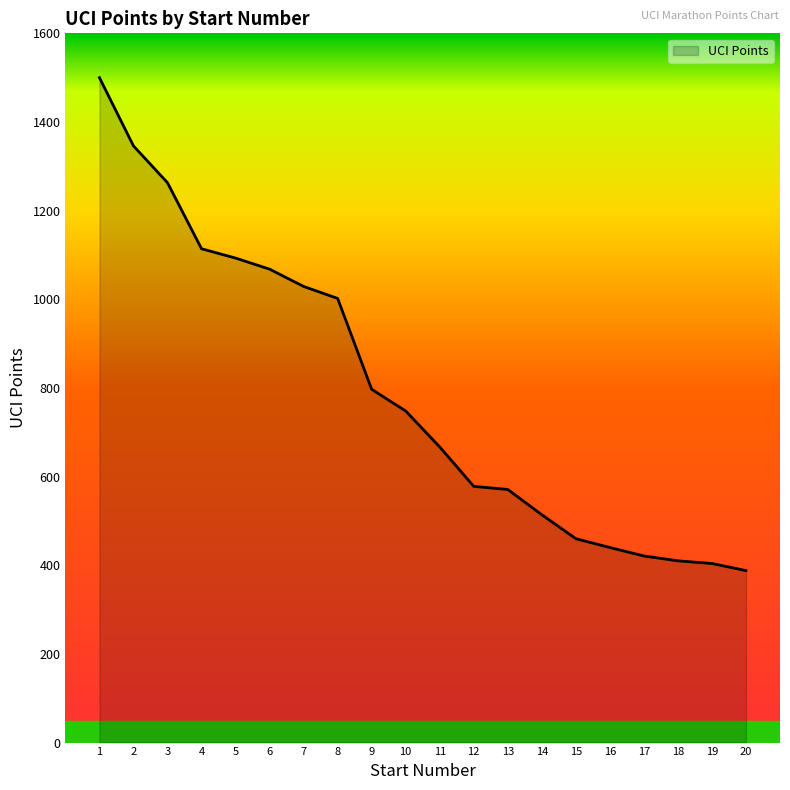

What is the difference between the maximum and second lowest values?

1096